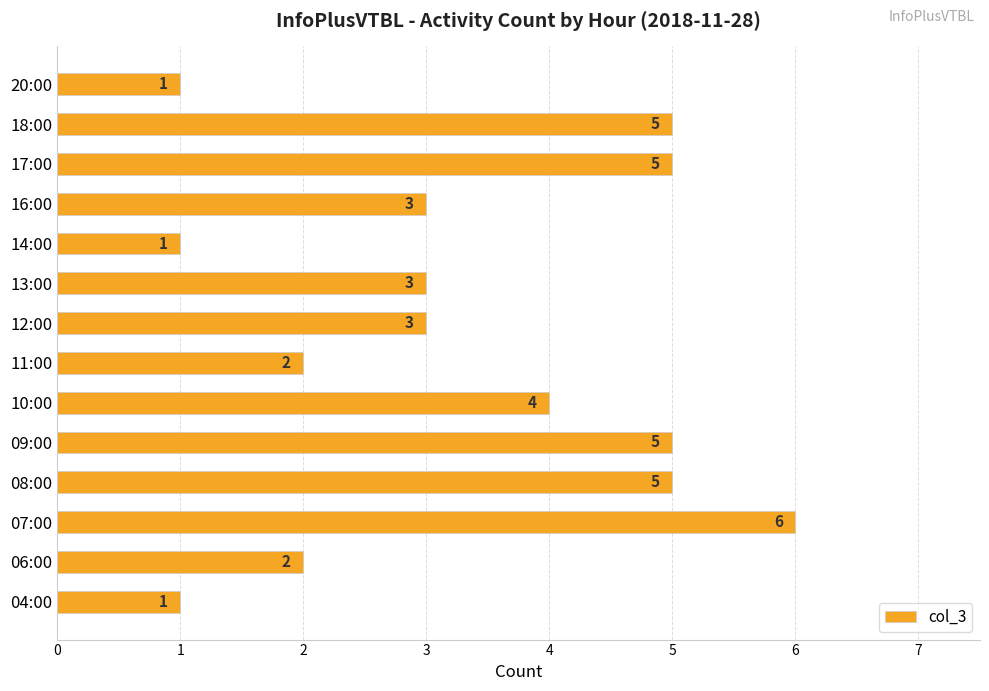

True or false: the data shows 8 at 09:00.

False